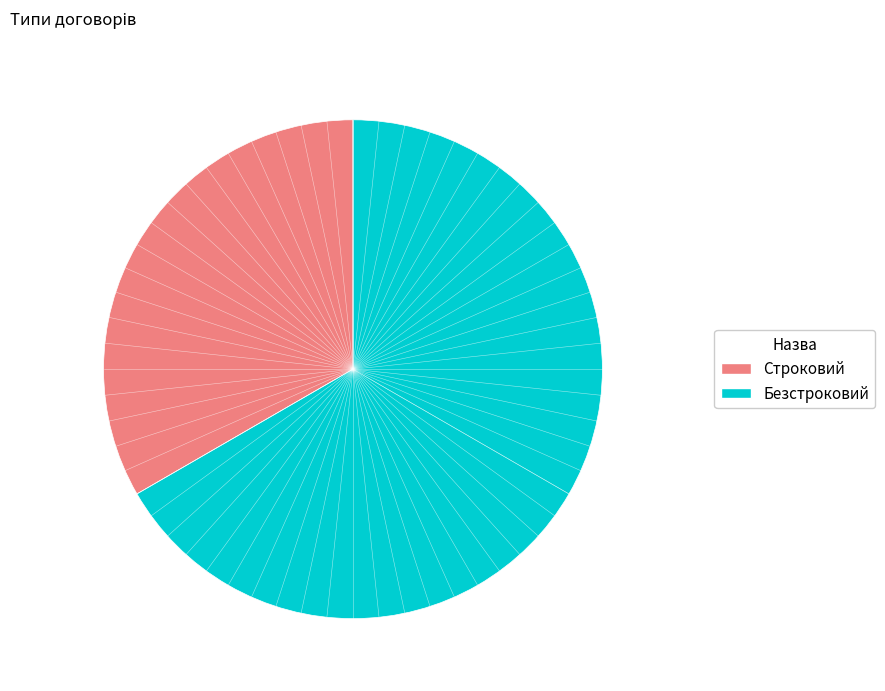

Which has a higher value, Строковий or Безстроковий?

Безстроковий